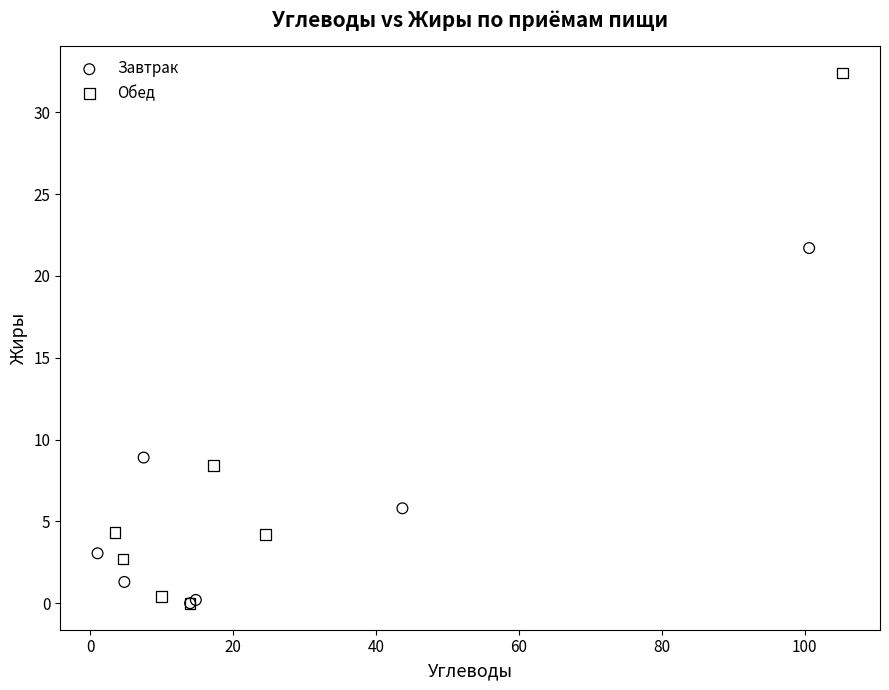

Which series contains the highest Y value?

Обед